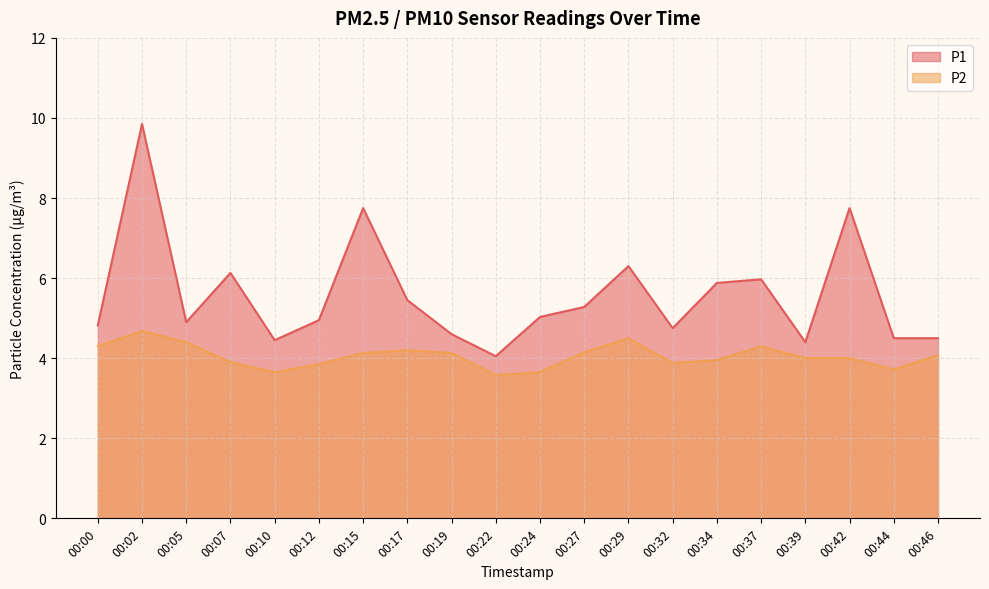

True or false: P2 and P1 cross at least once.

False